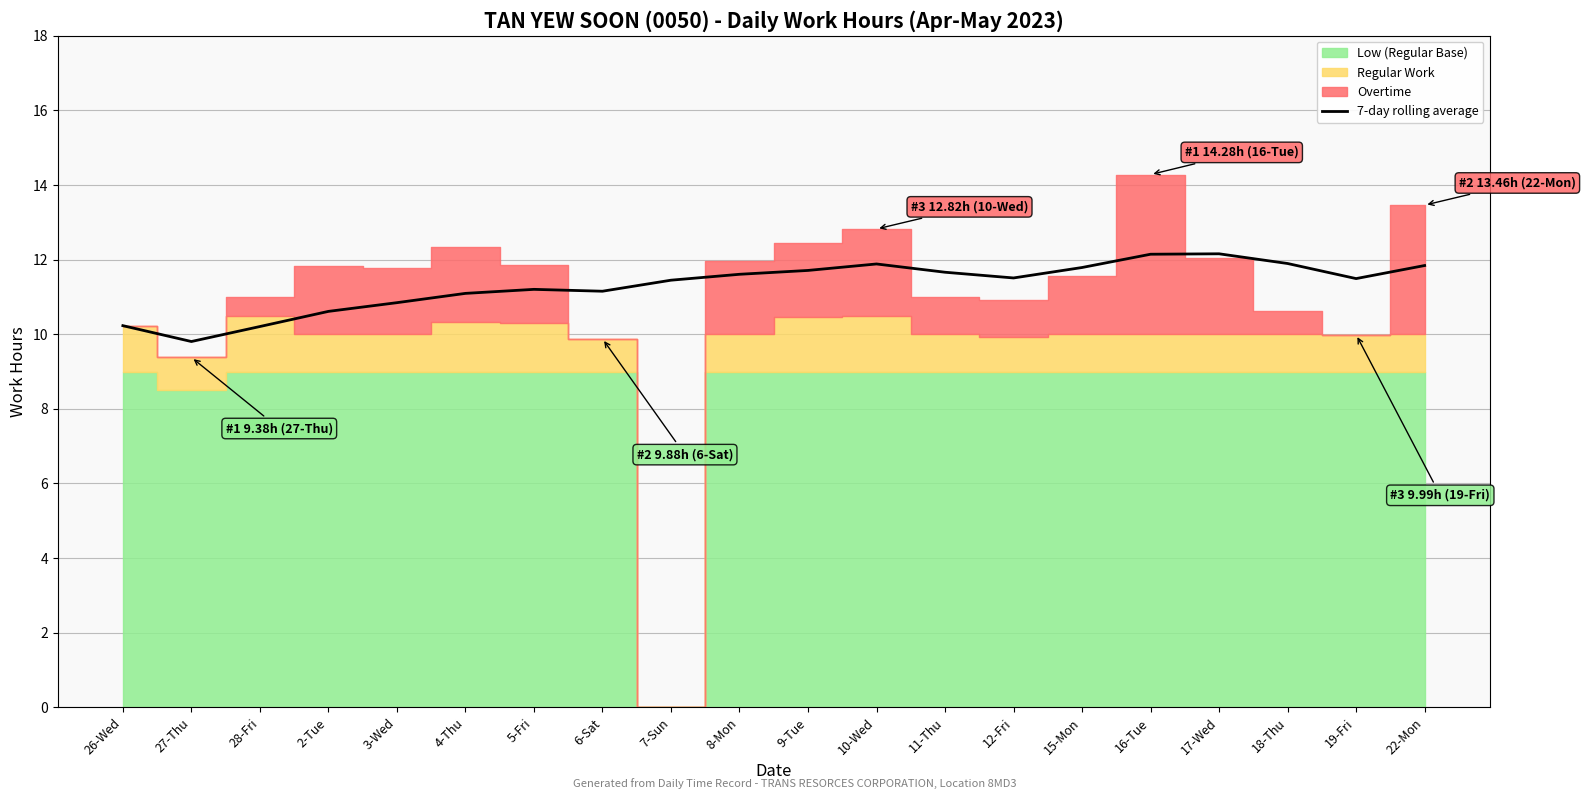

The value of 7-day rolling average at 17-Wed is 4.1. True or false?

False